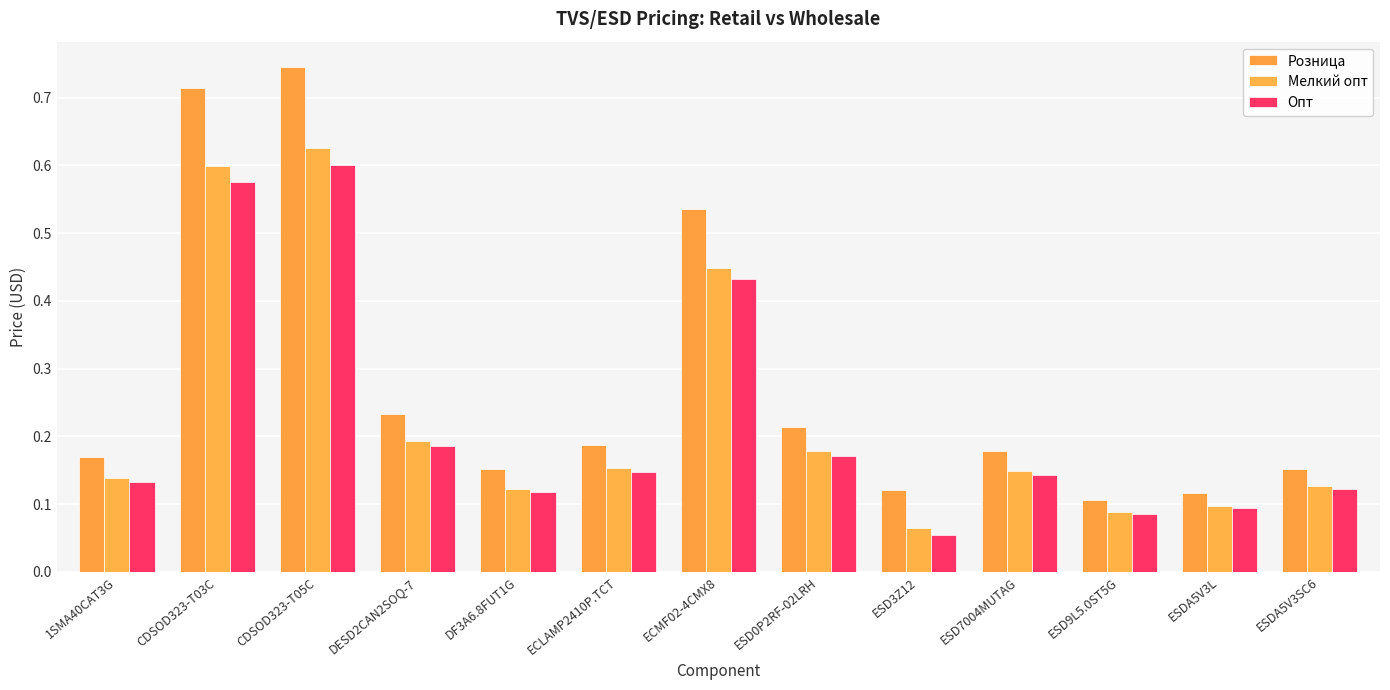

At how many categories does at least one series exceed 0?

13